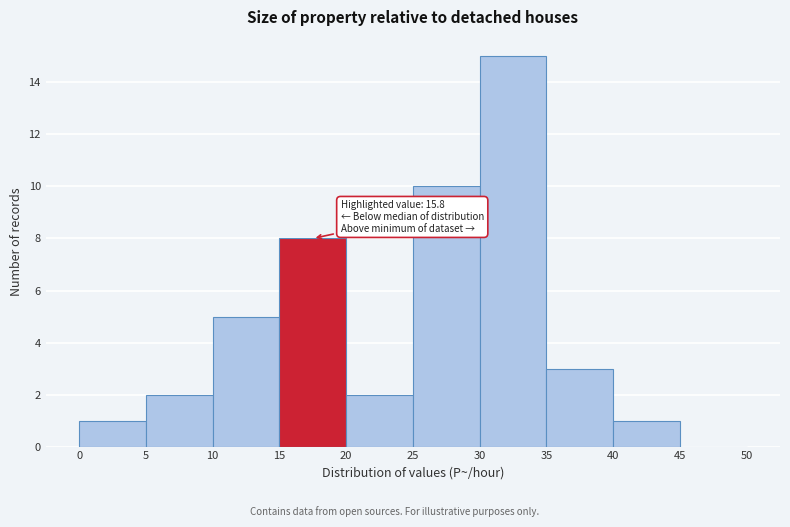

Over which range of the x-axis is the bar tallest?

30 to 35